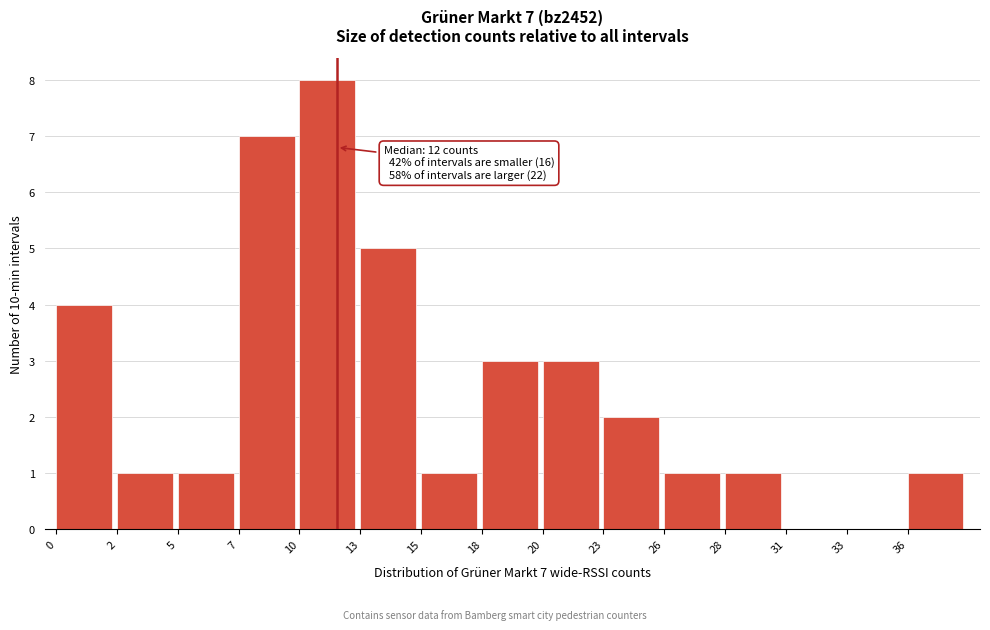

Reading left to right, list all the values displayed in this chart.

0=4	2=1	5=1	7=7	10=8	13=5	15=1	18=3	20=3	23=2	26=1	28=1	31=0	33=0	36=1